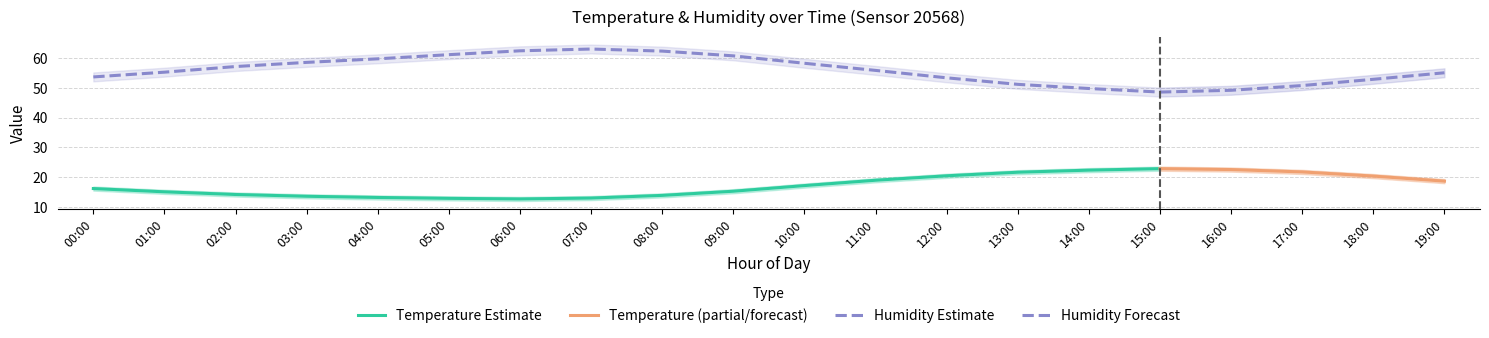

At how many categories does at least one series exceed 20?

20